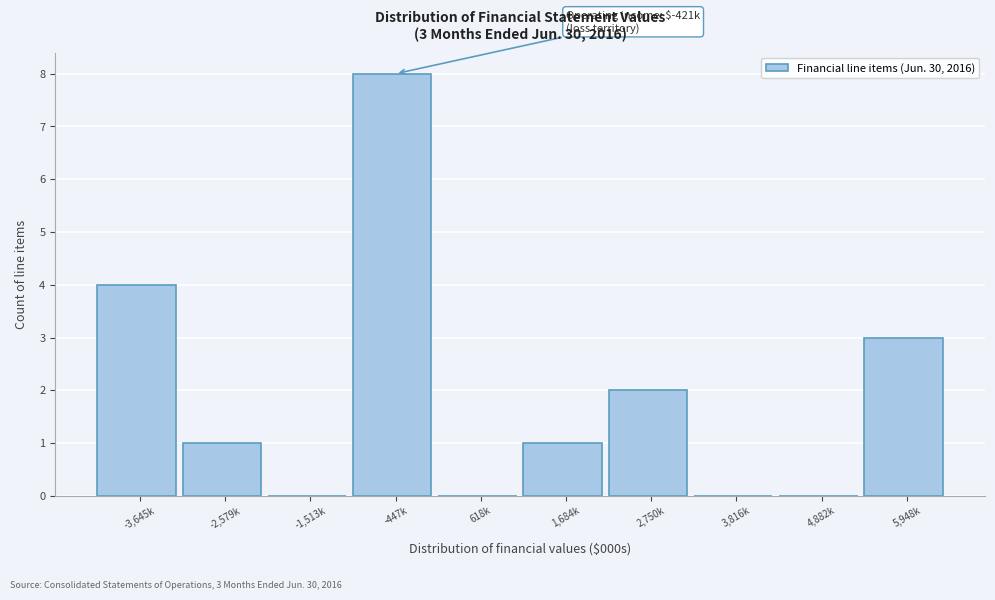

Reading left to right, what are all the values shown in this chart?

-3,645k=4	-2,579k=1	-1,513k=0	-447k=8	618k=0	1,684k=1	2,750k=2	3,816k=0	4,882k=0	5,948k=3